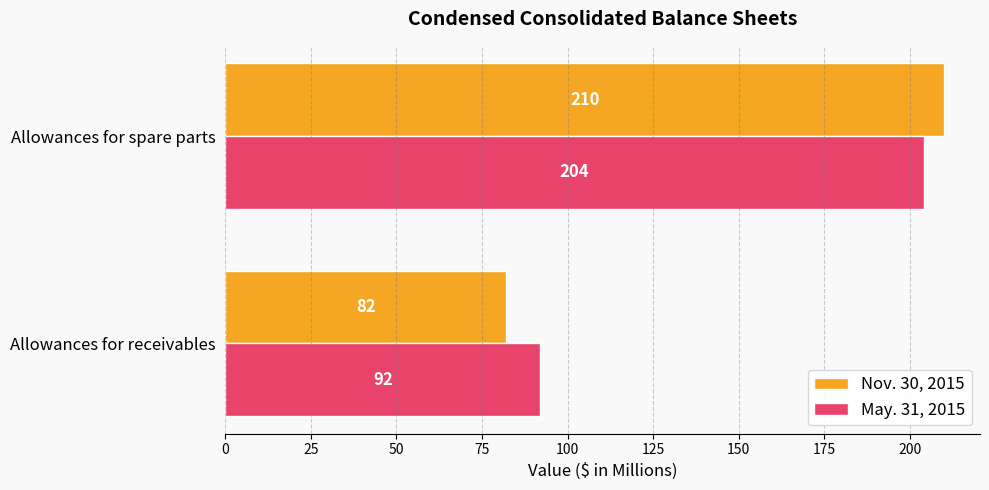

At which category is the sum across all series the highest?

Allowances for spare parts